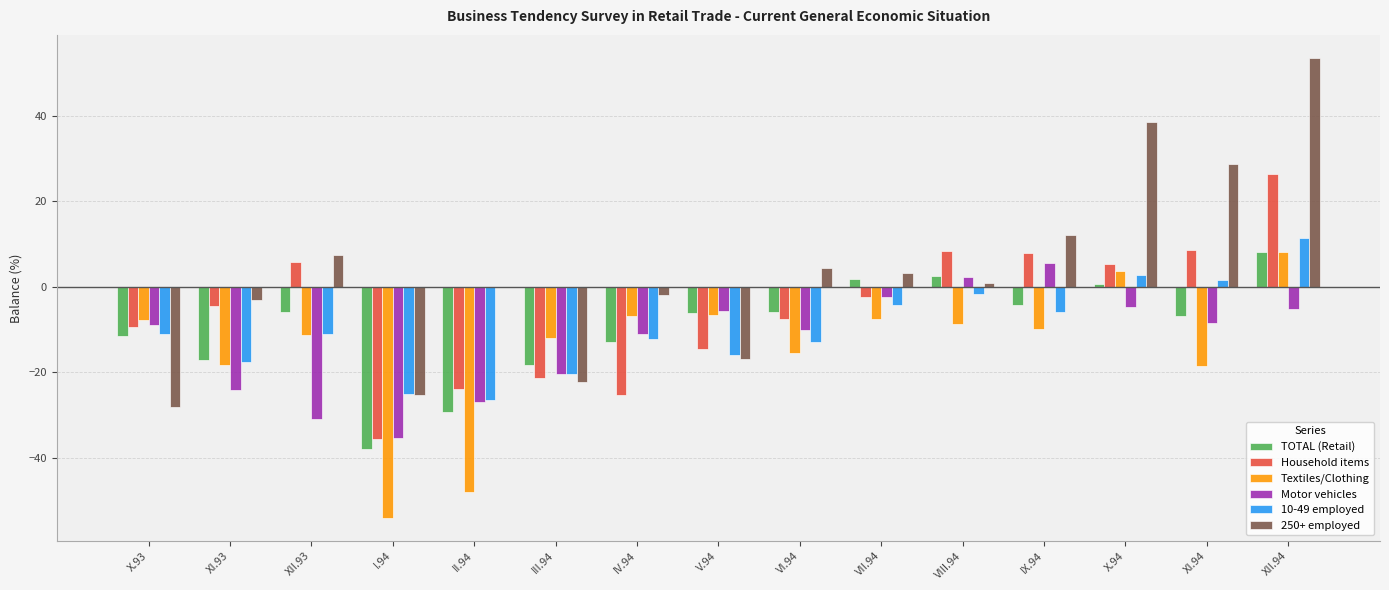

True or false: TOTAL (Retail) has a value of 8.2 at XII.94.

True